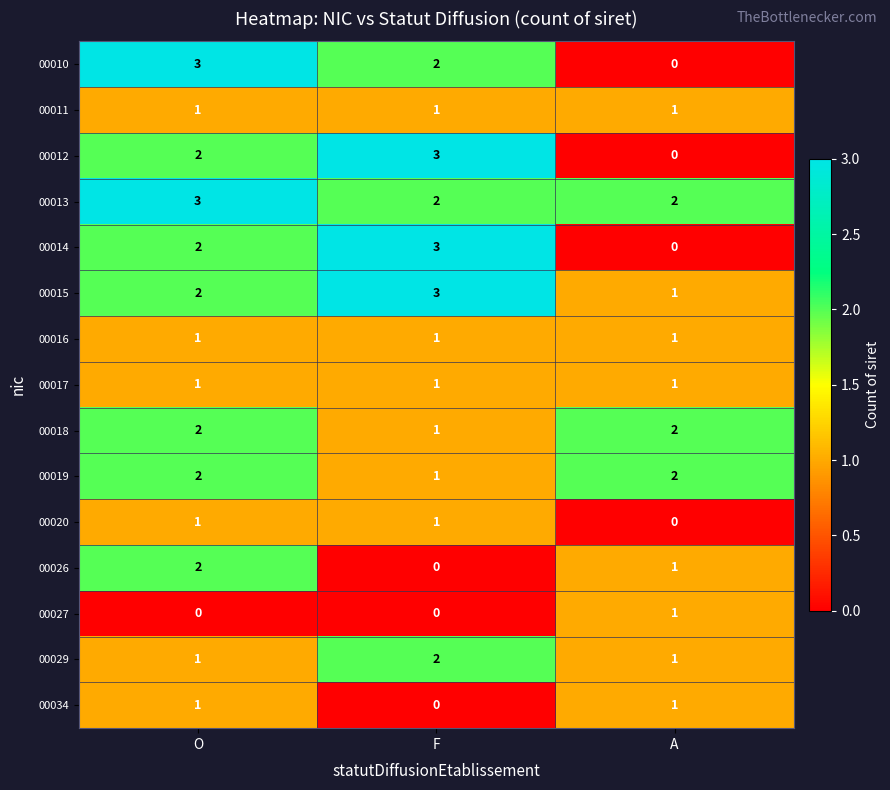

Is it true that 00013 equals 4 at O?

False